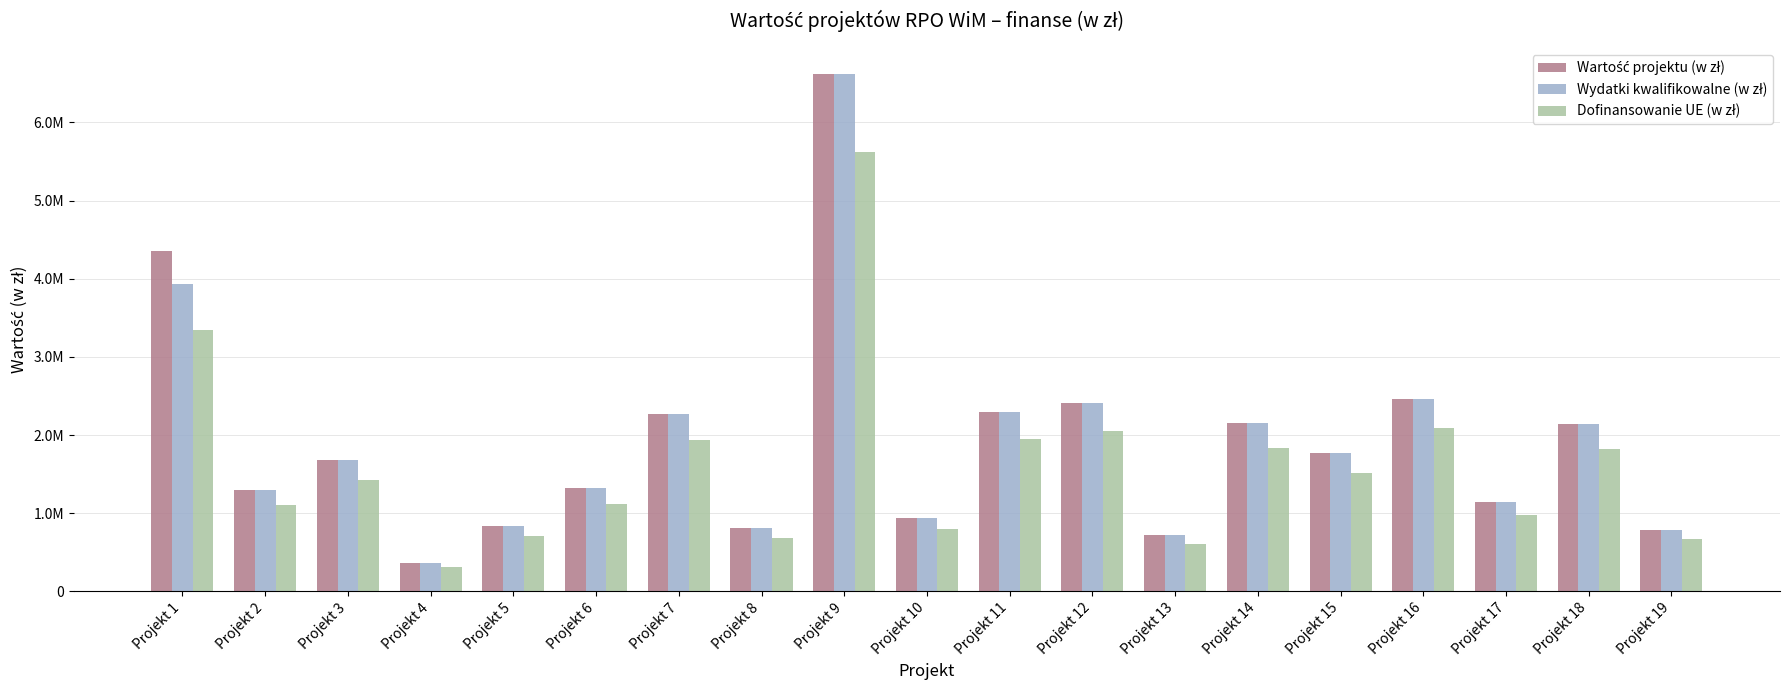

Are the bars grouped side by side (vs. stacked)?

Yes